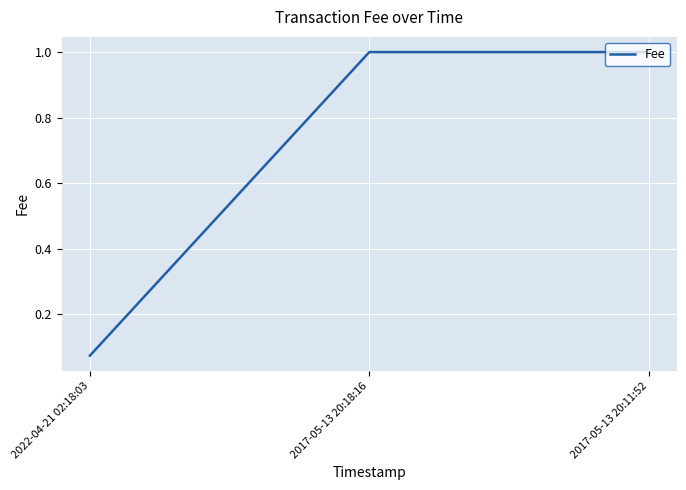

What position from the left is 2022-04-21 02:18:03?

1